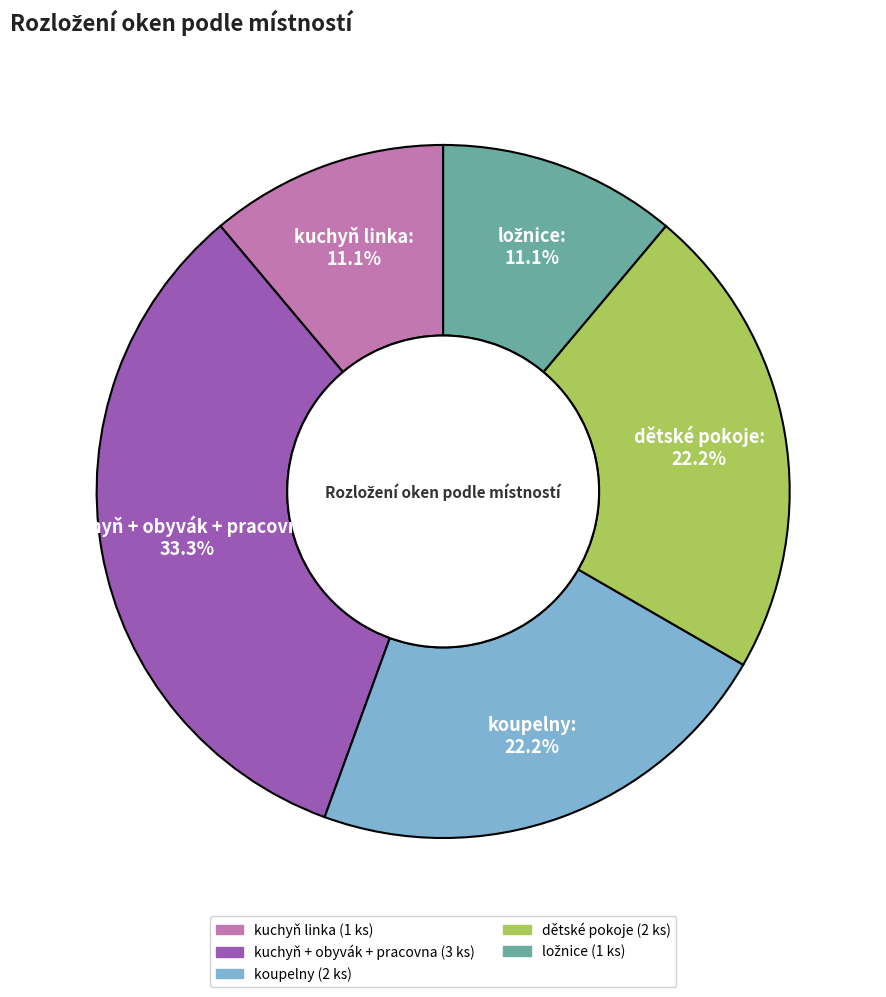

Do dětské pokoje and kuchyň + obyvák + pracovna together represent more than half of the pie?

Yes